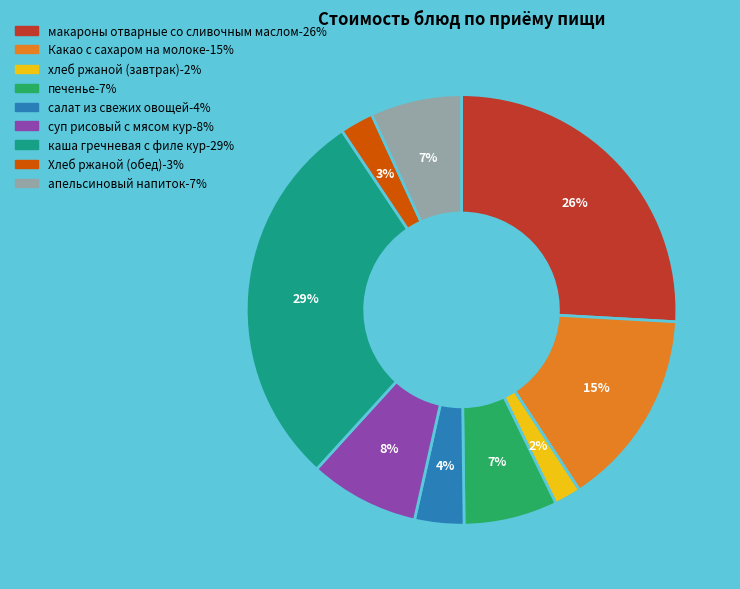

Is there a majority slice in this chart?

No